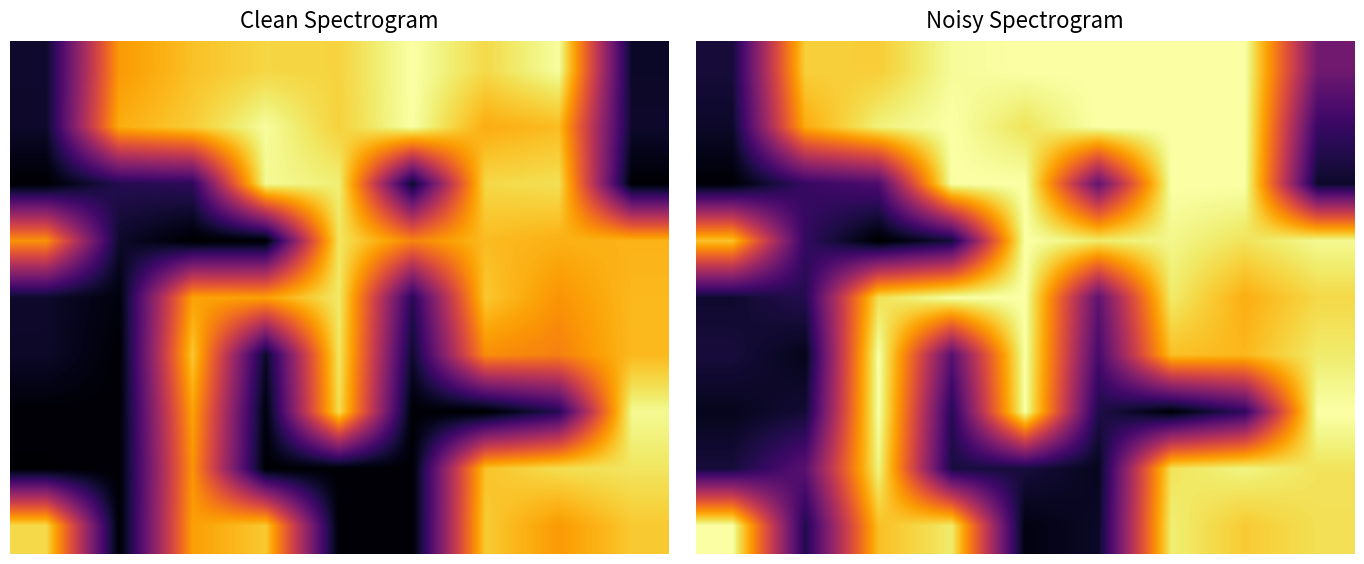

Is the value of 7 at 2 greater than the value of 6 at 8?

Yes